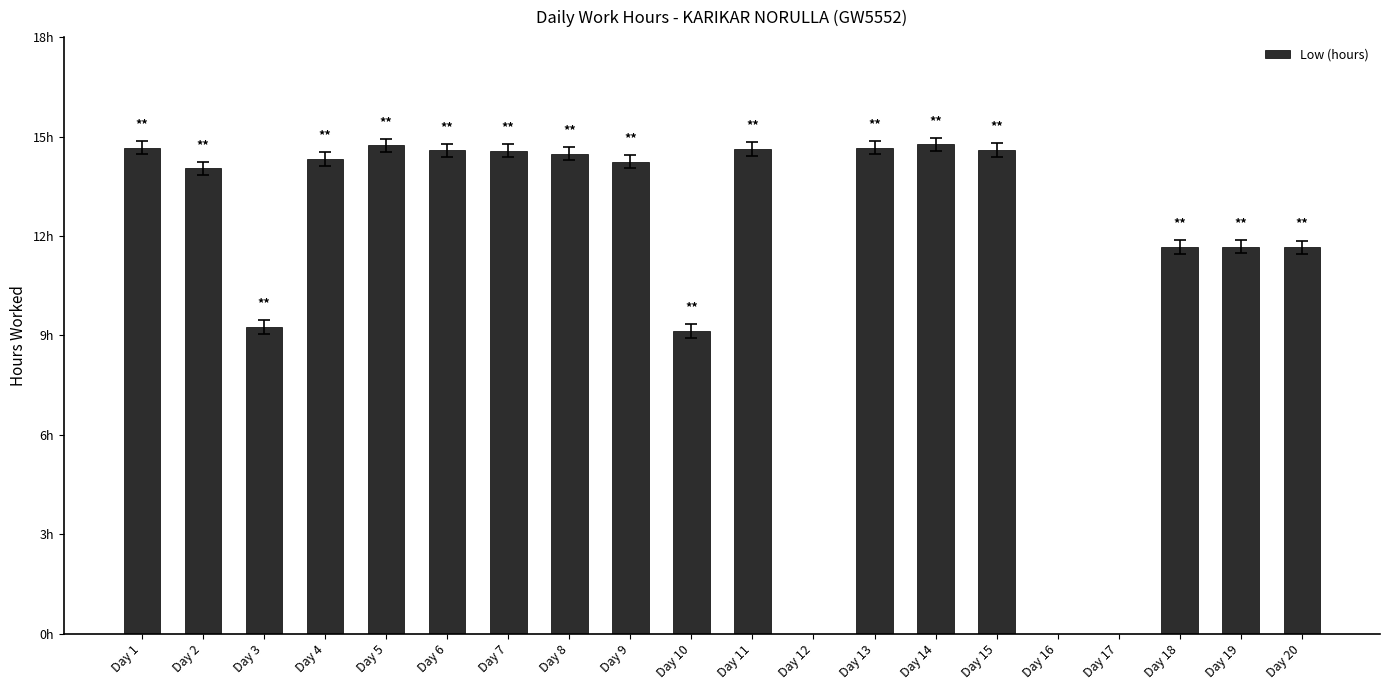

What is the sum of the values at Day 1 and Day 3?

23.9